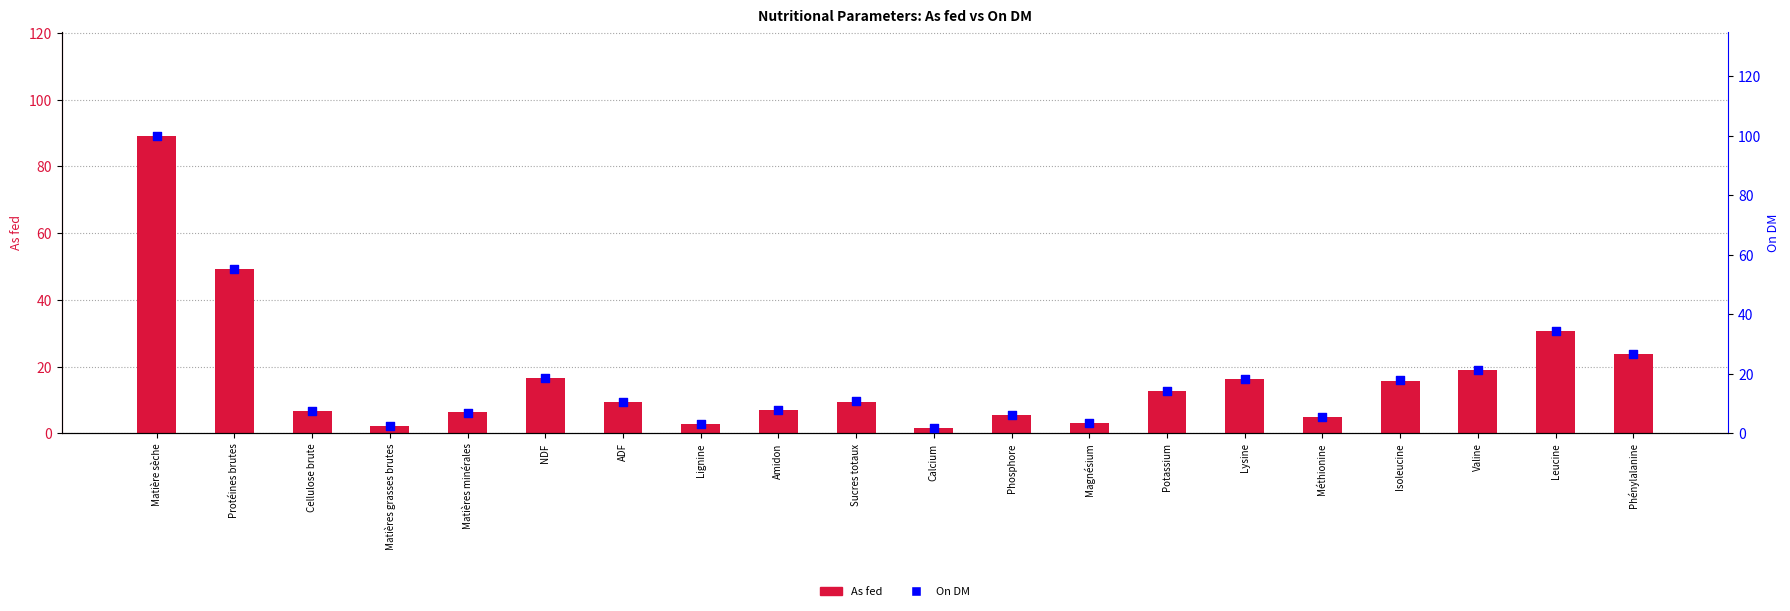

Which series has the largest total across all categories?

On DM